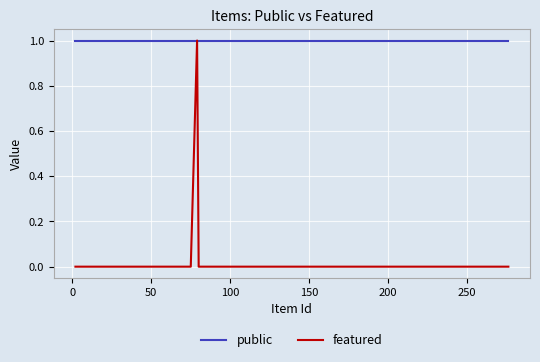

In featured, how many points are higher than both neighbors (excluding endpoints)?

1